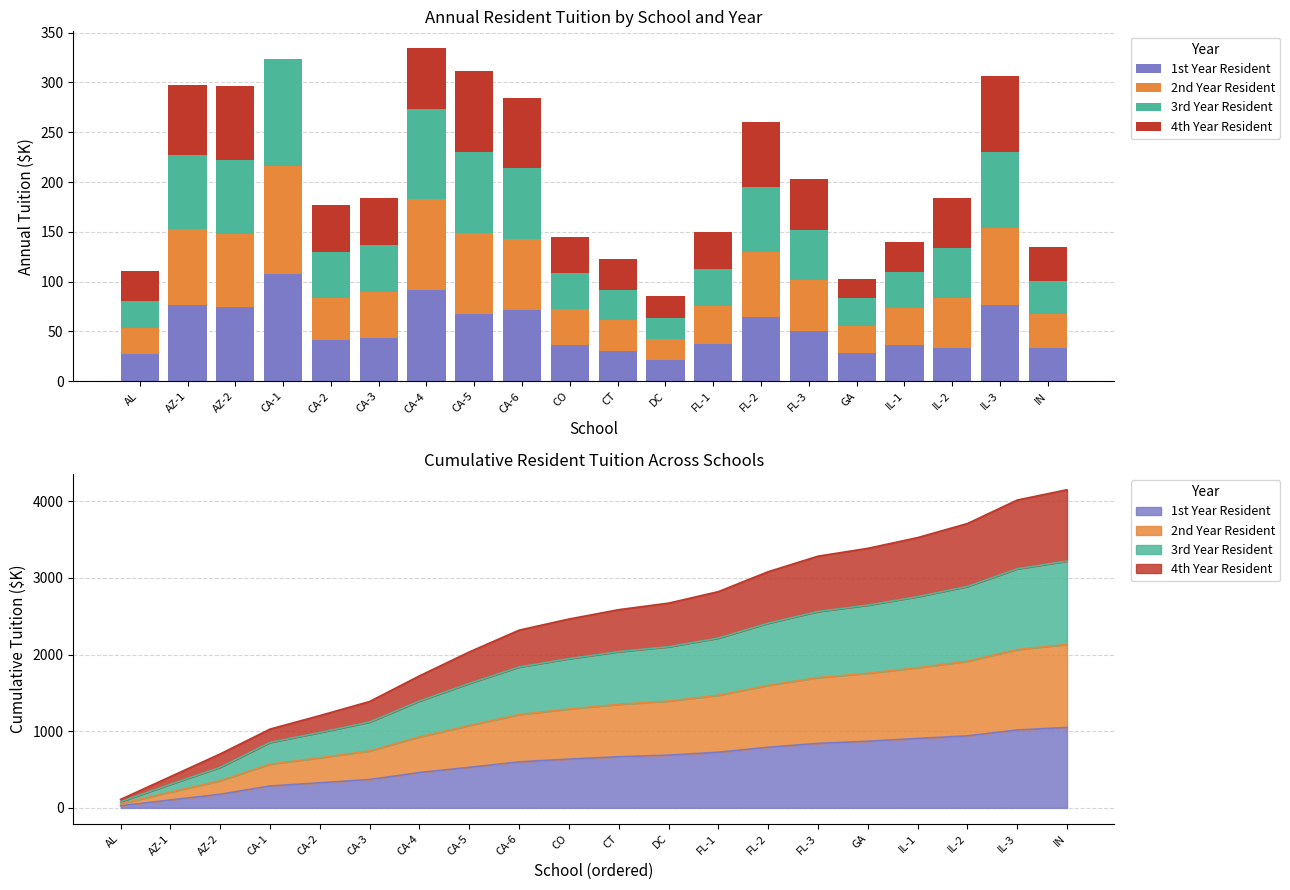

The value of 4th Year Resident at AZ-1 is 43.7. True or false?

False